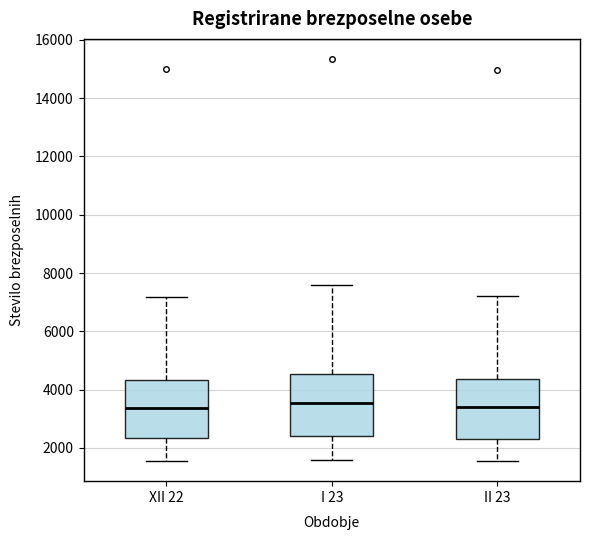

Reading left to right, read every box against the y-axis: the position of its median line, the range the box covers, and the ends of its whiskers. The values are not printed on the chart, so give them approximately, as read against the axis.

XII 22: median 3400, box 2400 to 4400, whiskers 1600 to 7200
I 23: median 3600, box 2400 to 4600, whiskers 1600 to 7600
II 23: median 3400, box 2400 to 4400, whiskers 1600 to 7200